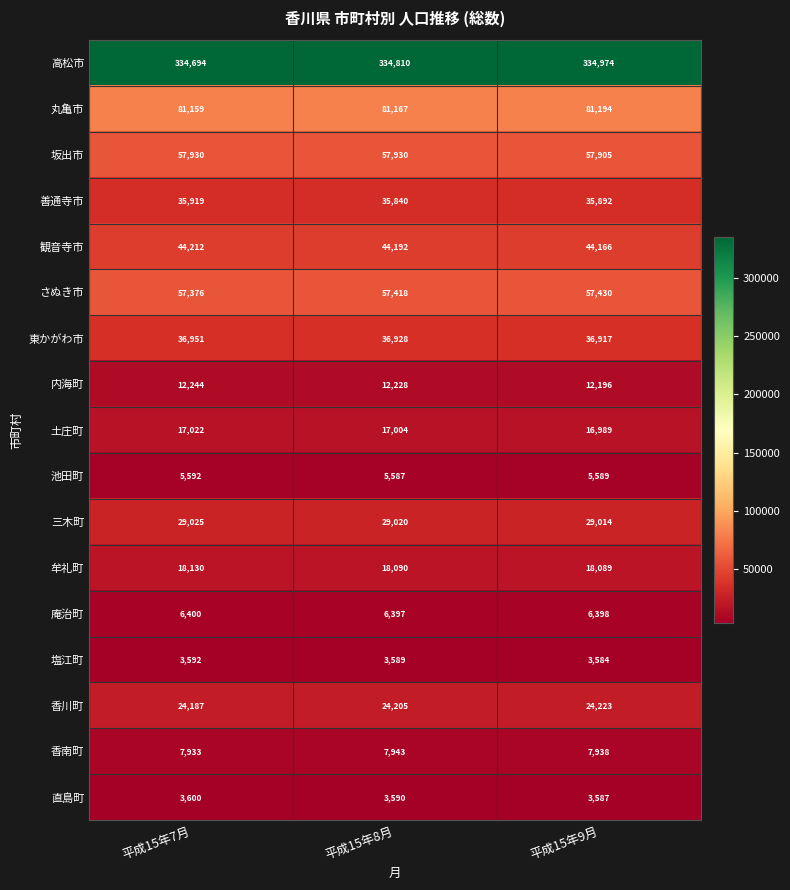

Which category has the highest value in the 善通寺市 series?

平成15年7月